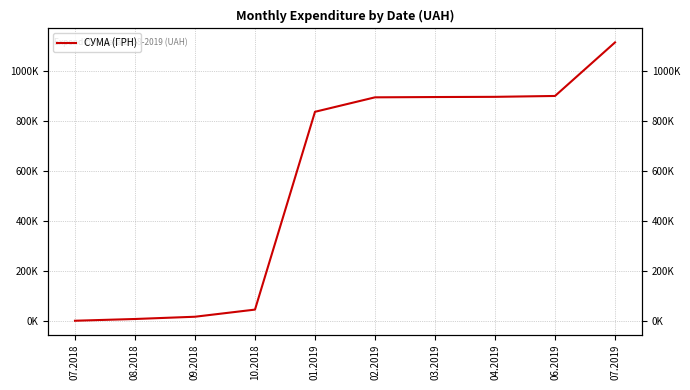

What is the value of the 10th point from the left?

1113367.1